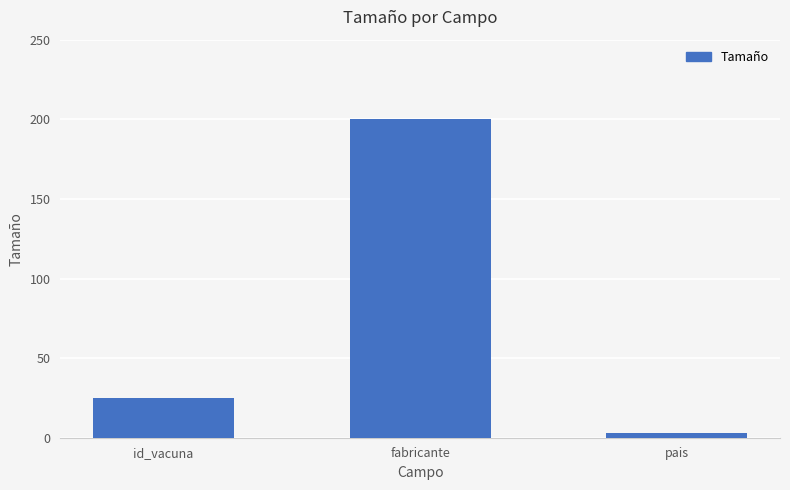

Where is the data nearest to the value 101?

id_vacuna